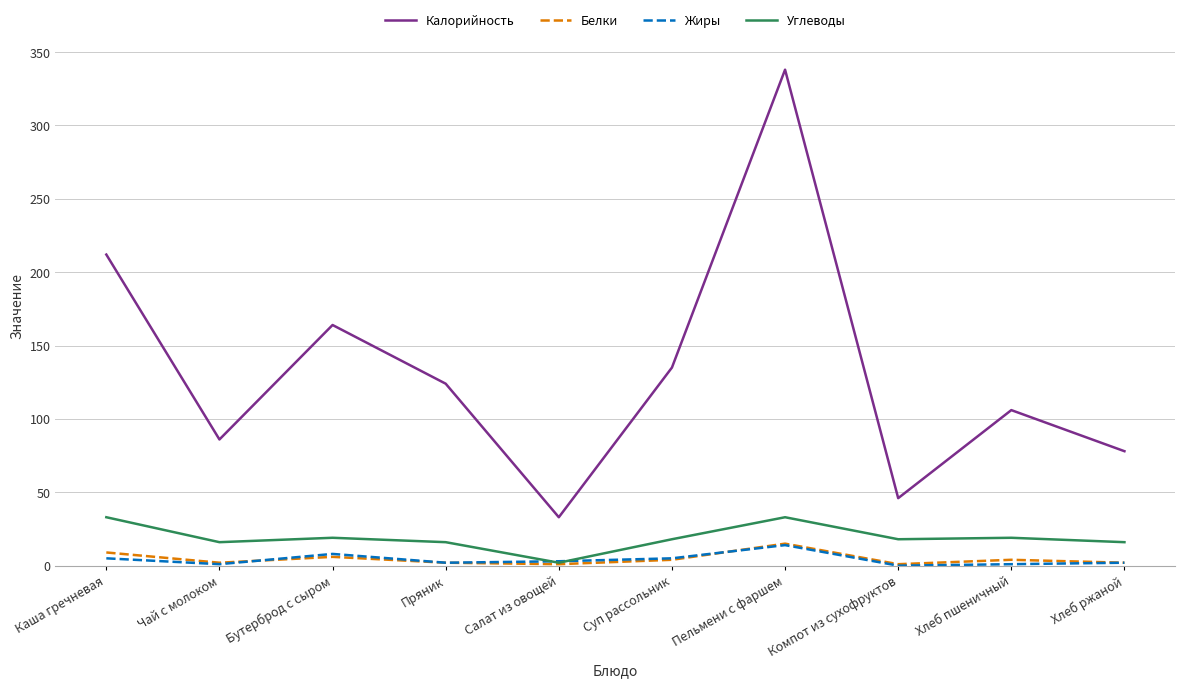

At which category does Углеводы reach its first local valley?

Чай с молоком